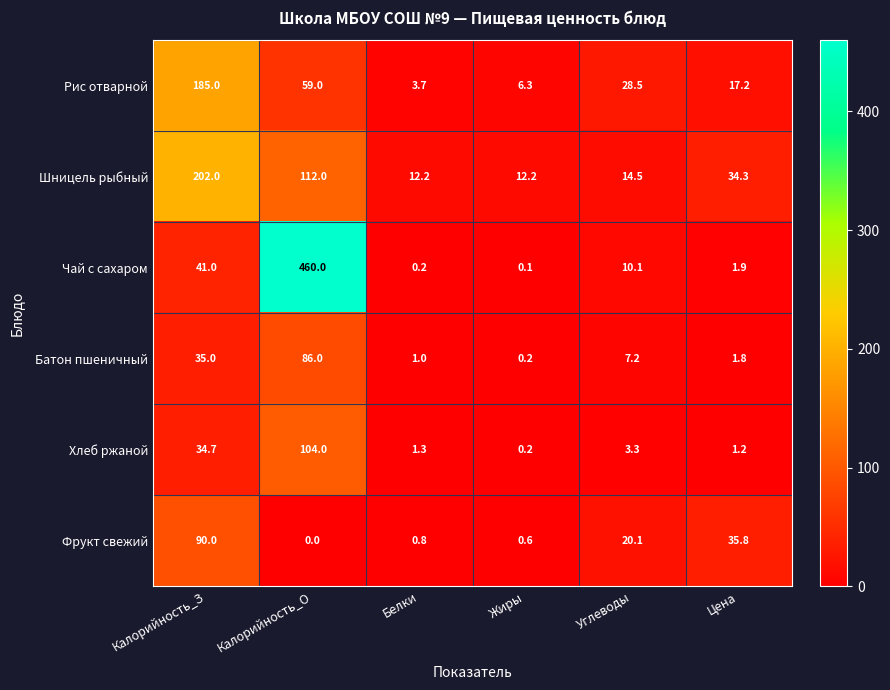

The value of Фрукт свежий at Углеводы is 20.1. True or false?

True